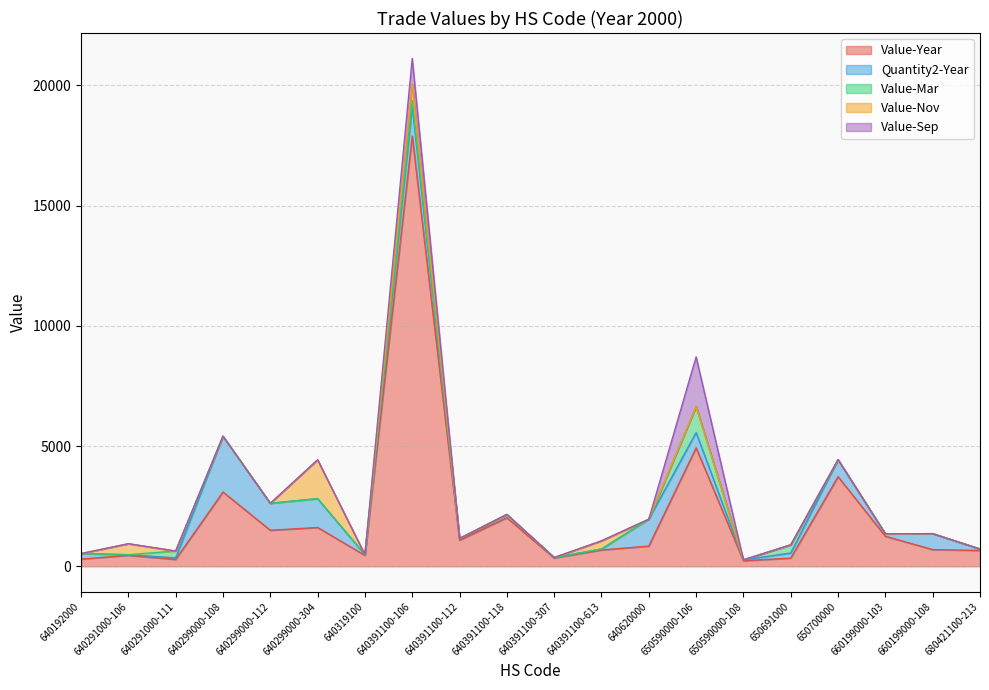

What position from the left is 660199000-108?

19